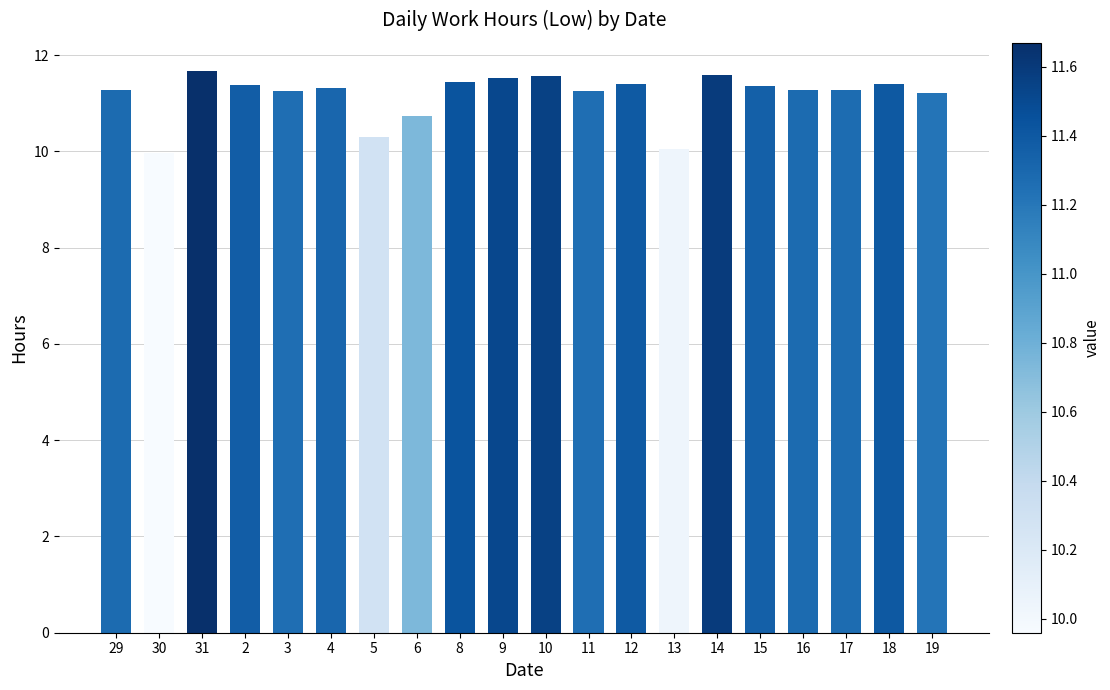

How many bars are there in total?

20